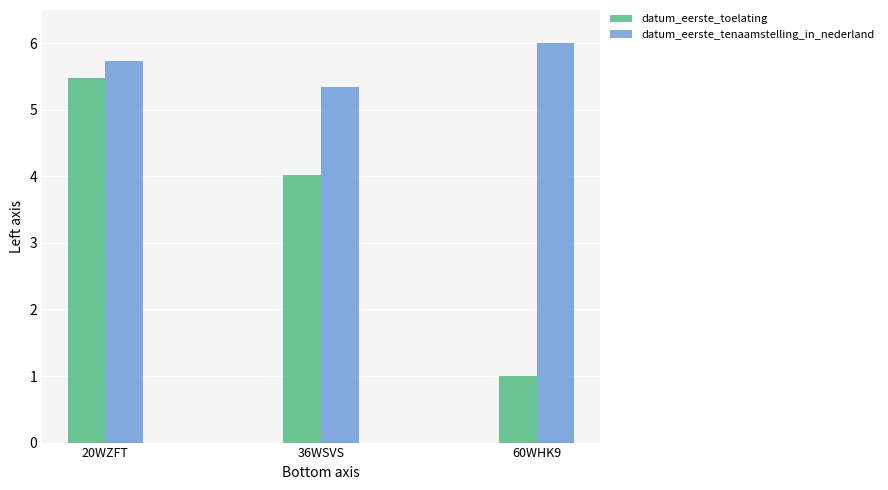

What is the difference between the maximum and minimum values in the datum_eerste_tenaamstelling_in_nederland series?

0.7